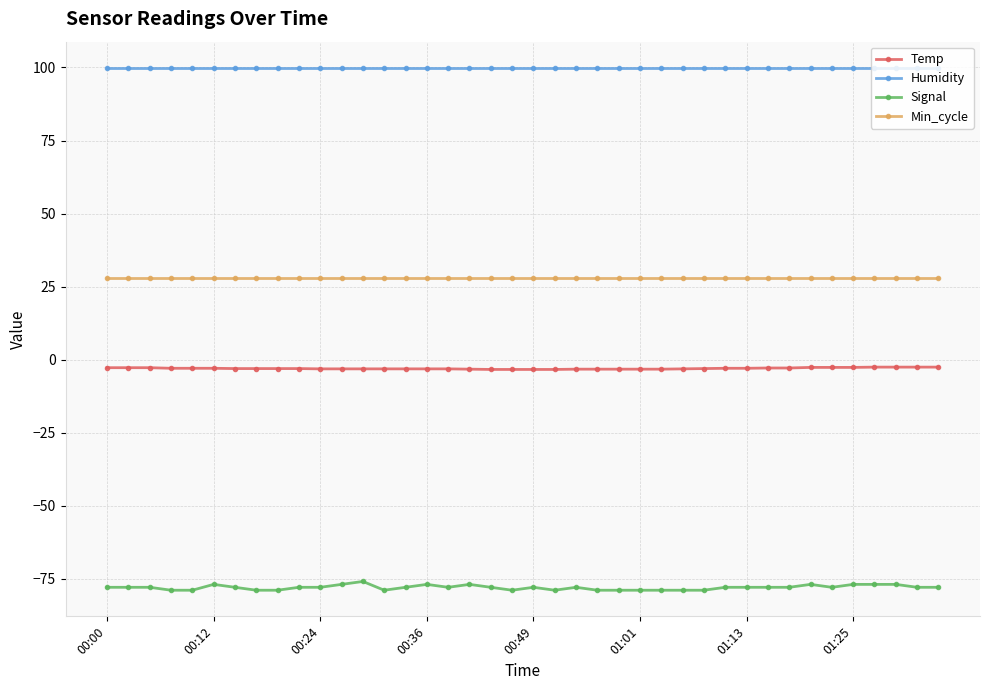

What is the highest value of the Min_cycle series?

28.0